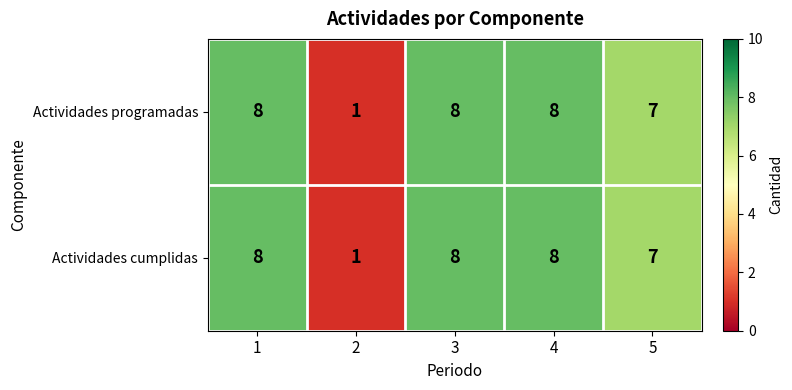

Reading left to right, what are all the values shown in this chart?

Actividades programadas: 8	1	8	8	7
Actividades cumplidas: 8	1	8	8	7